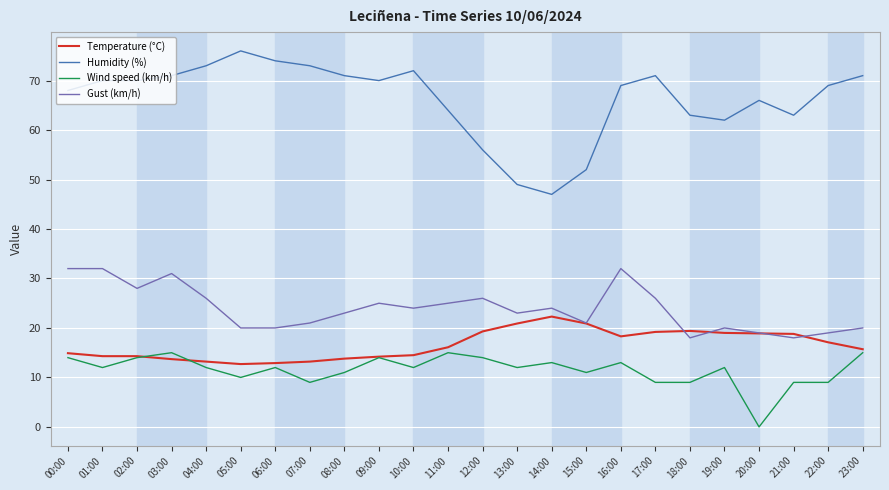

List the series in order of their peak value, lowest first.

Wind speed (km/h), Temperature (°C), Gust (km/h), Humidity (%)